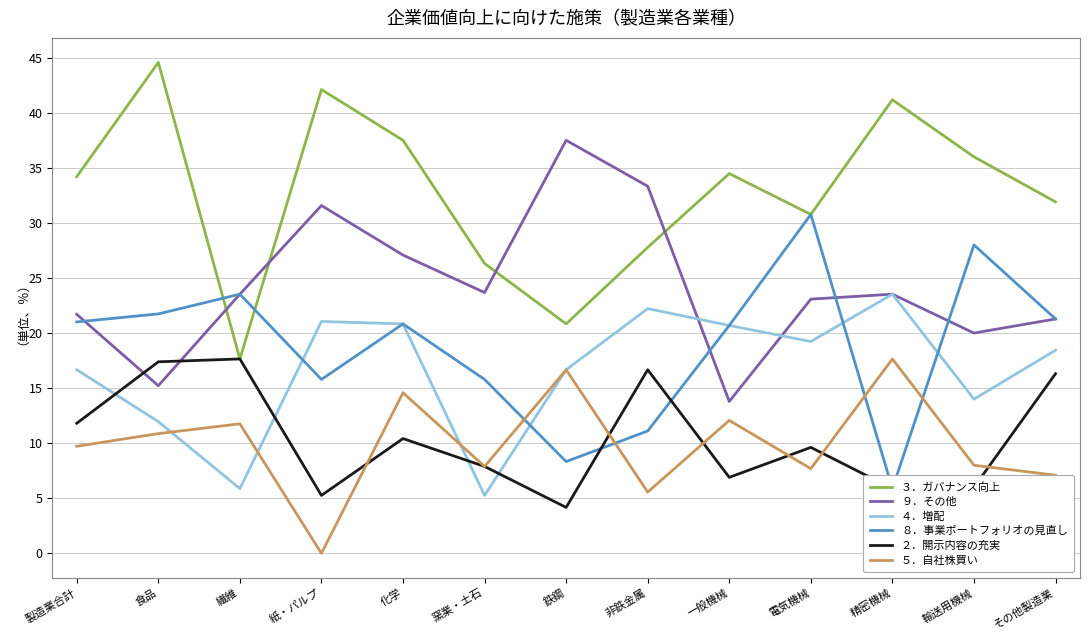

Which has a higher value, 繊維 or 非鉄金属?

非鉄金属